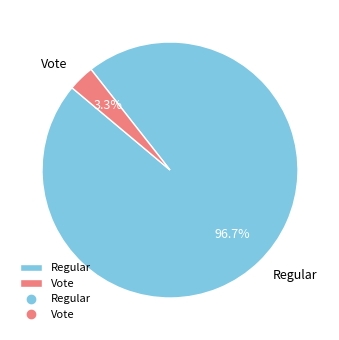

Approximately how many times larger is the value at Regular compared to Vote?

29.3